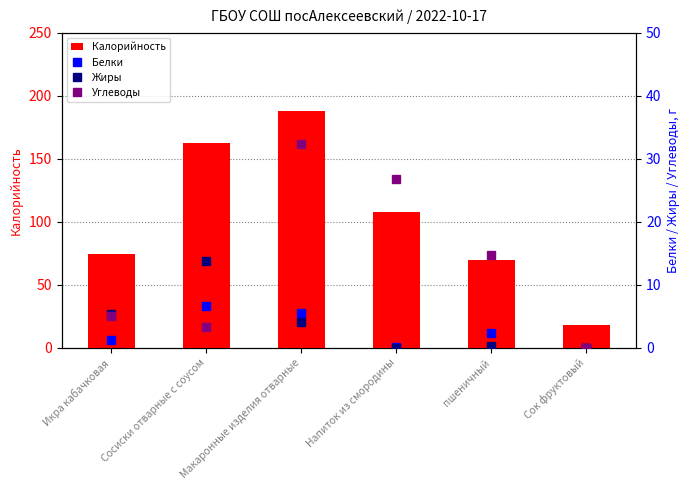

What is the maximum value shown in the chart?

187.9